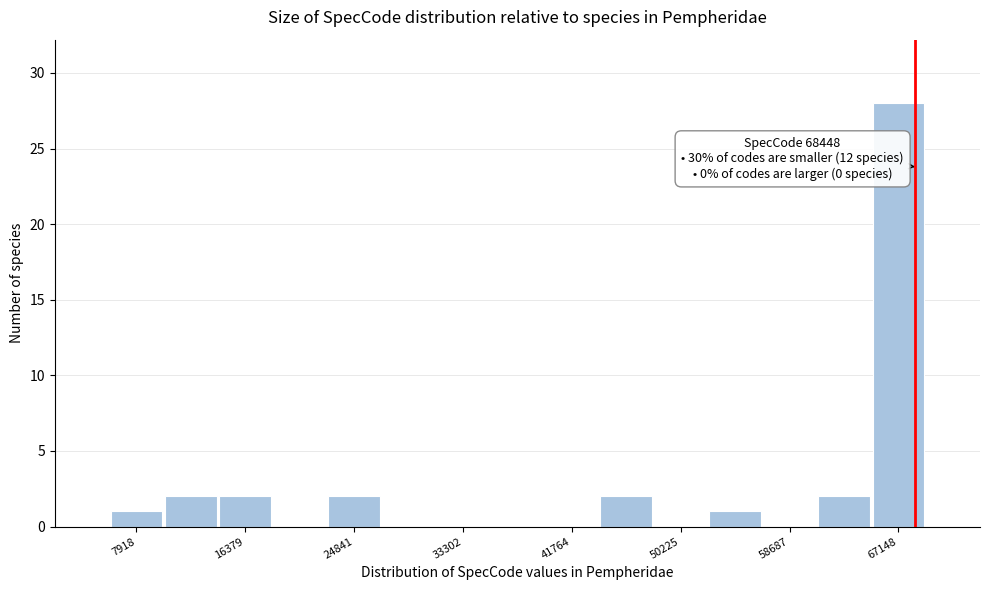

Over which range of the x-axis is the bar tallest?

65000 to 69000